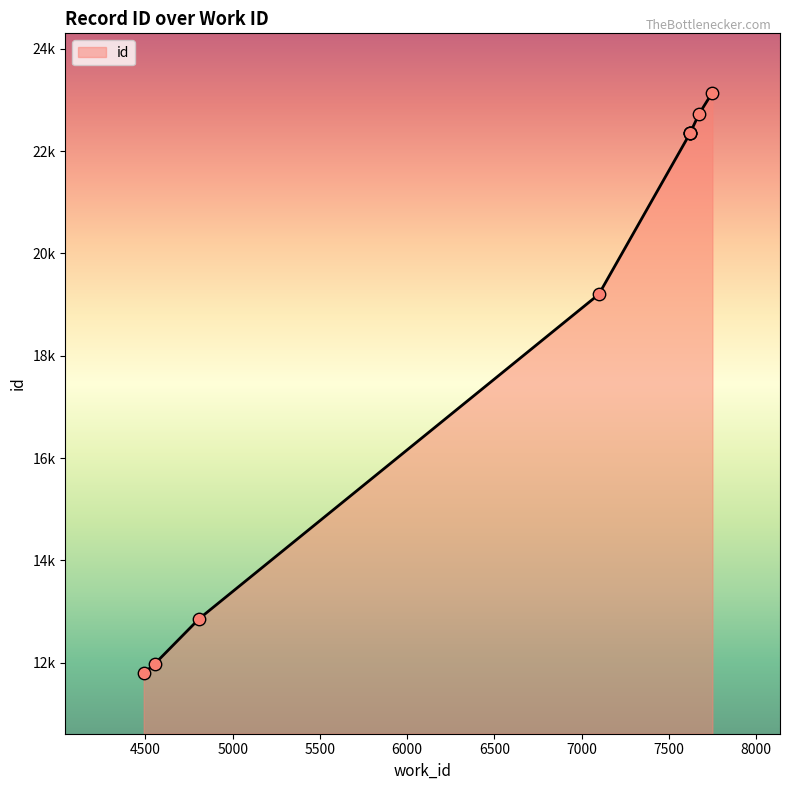

What is the change in value from 4552 to 7623?

+10386